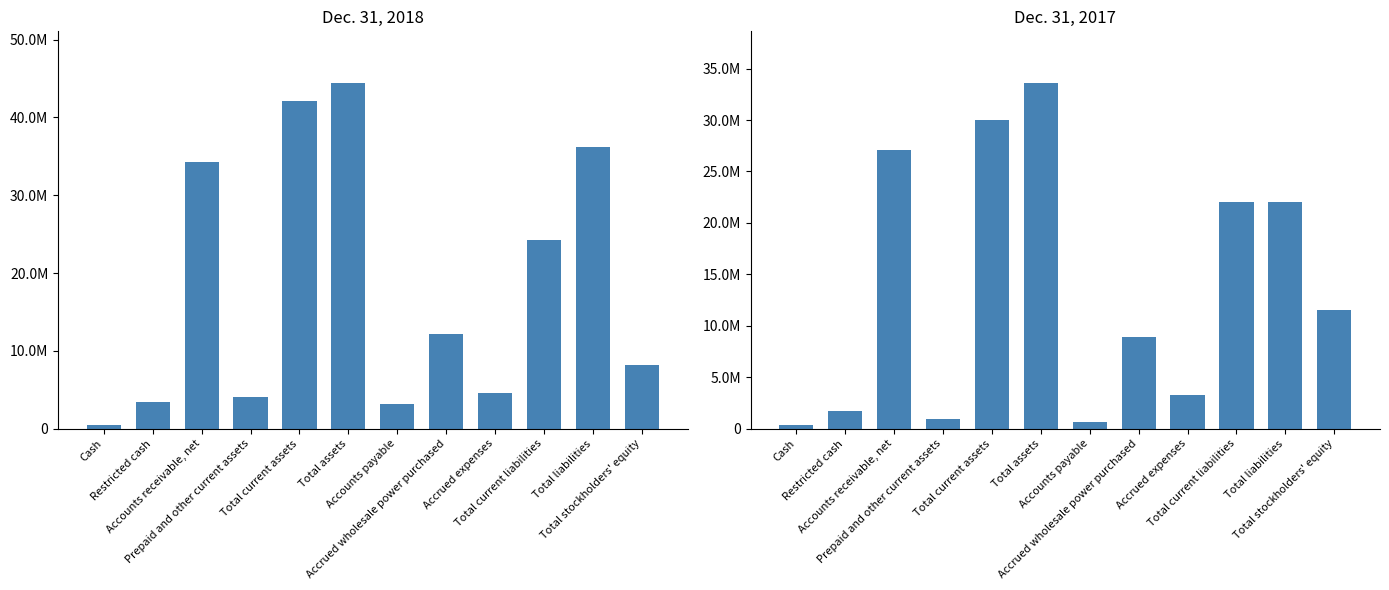

True or false: Dec. 31, 2017 has a value of 1678279 at Restricted cash.

True